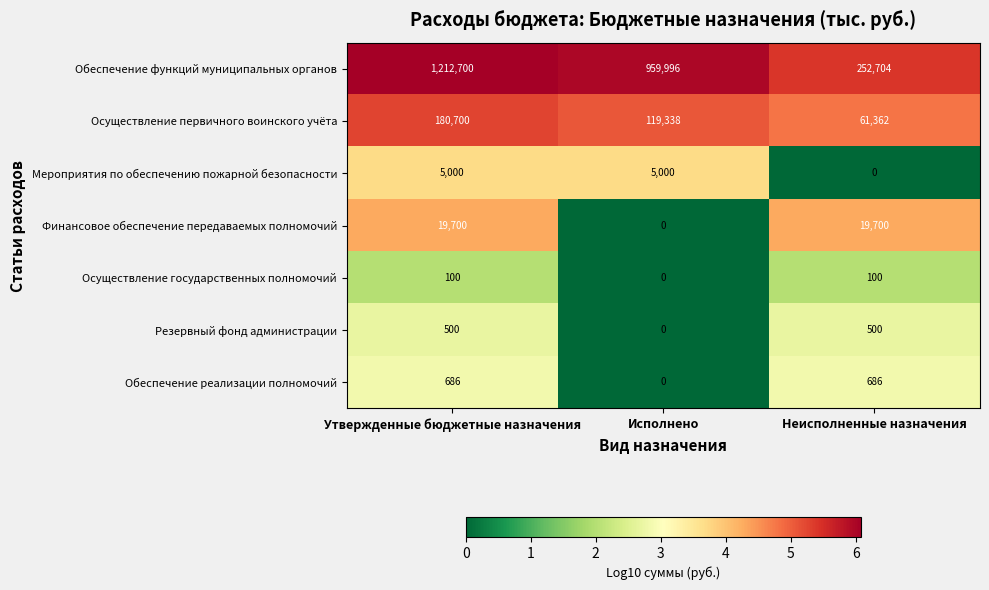

What is the average value of the Мероприятия по обеспечению пожарной безопасности series?

3333